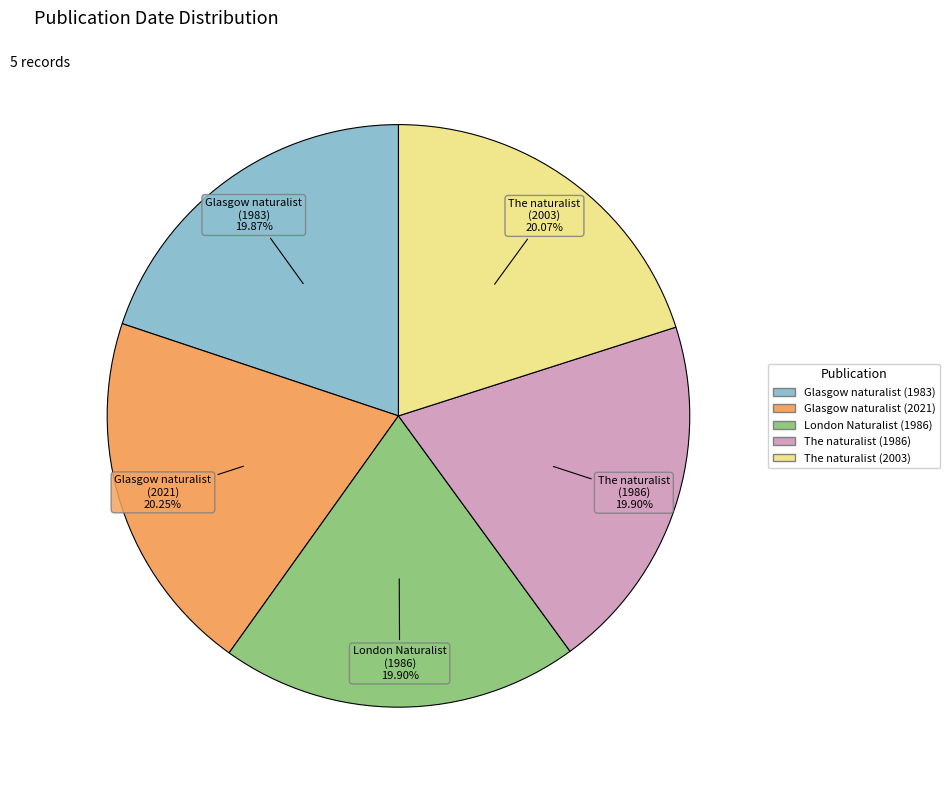

What percentage is the The naturalist (2003) slice, to the nearest percent?

20%